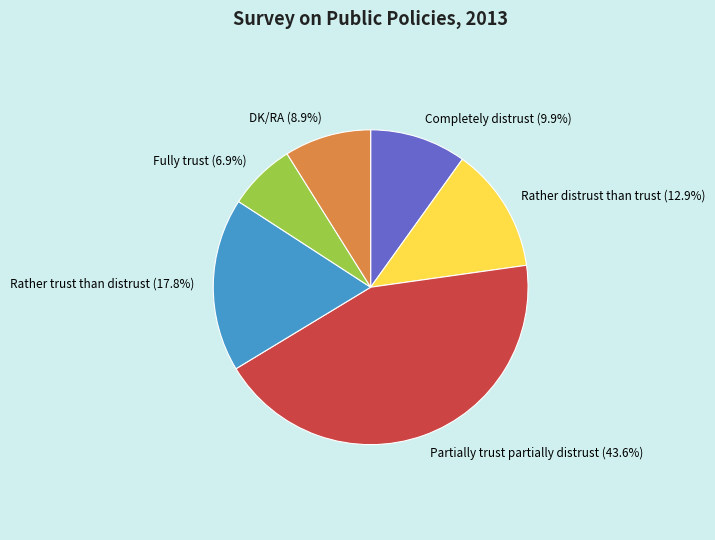

Which has a higher value, DK/RA or Completely distrust?

Completely distrust